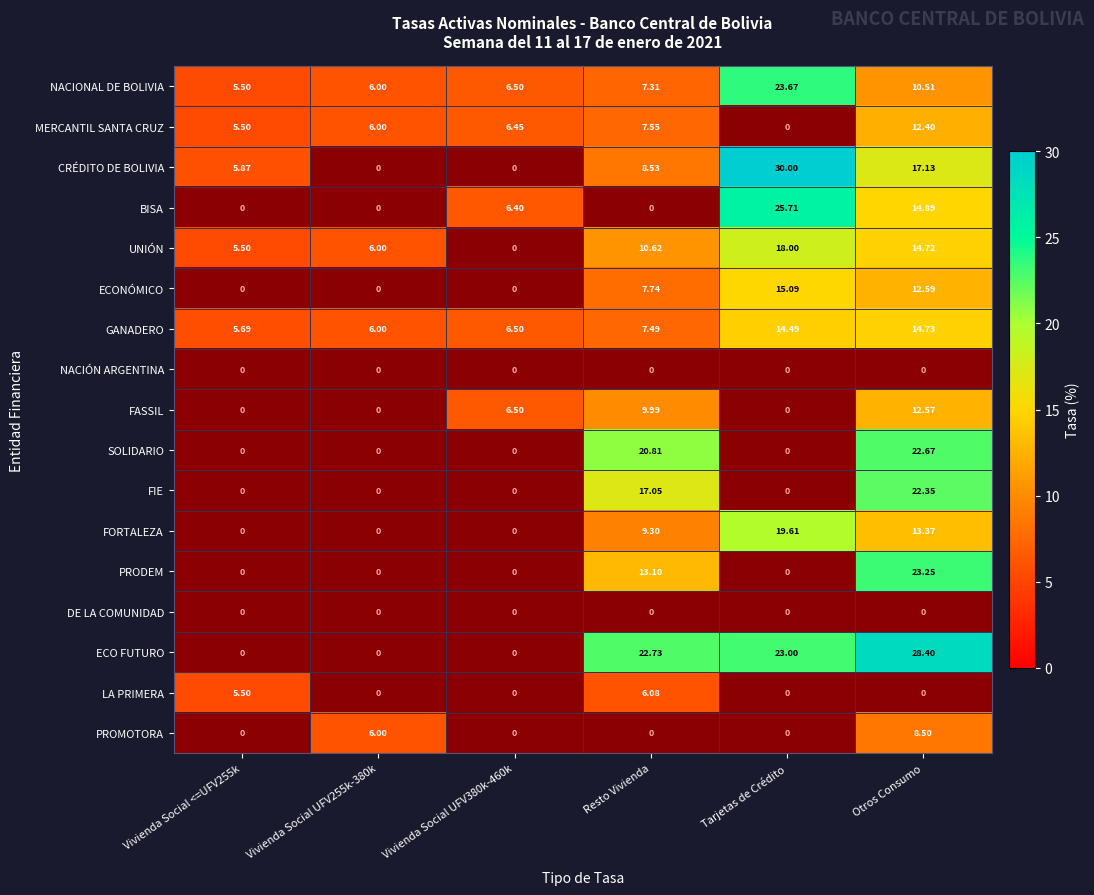

What is the total value across all series at Otros Consumo?

228.1